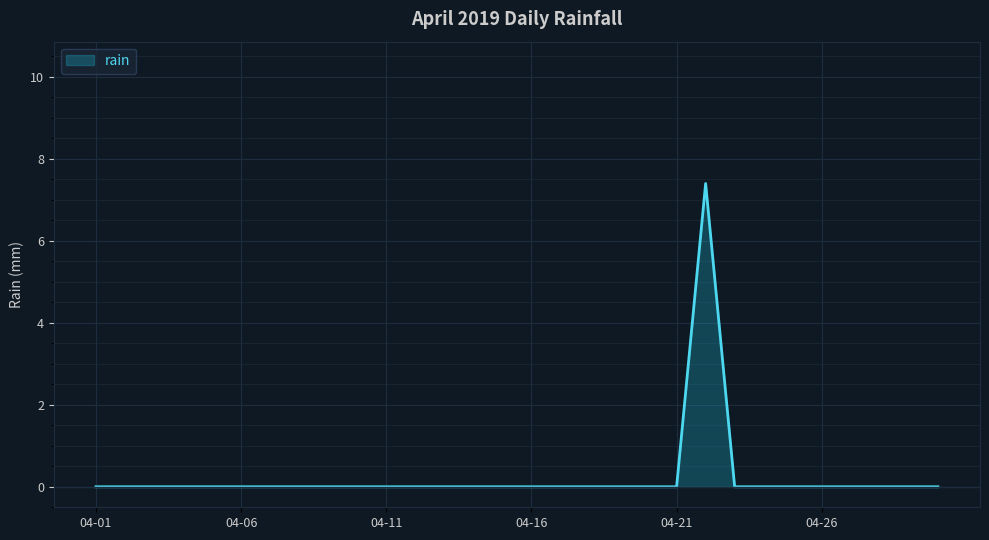

What is the greatest value displayed?

7.4